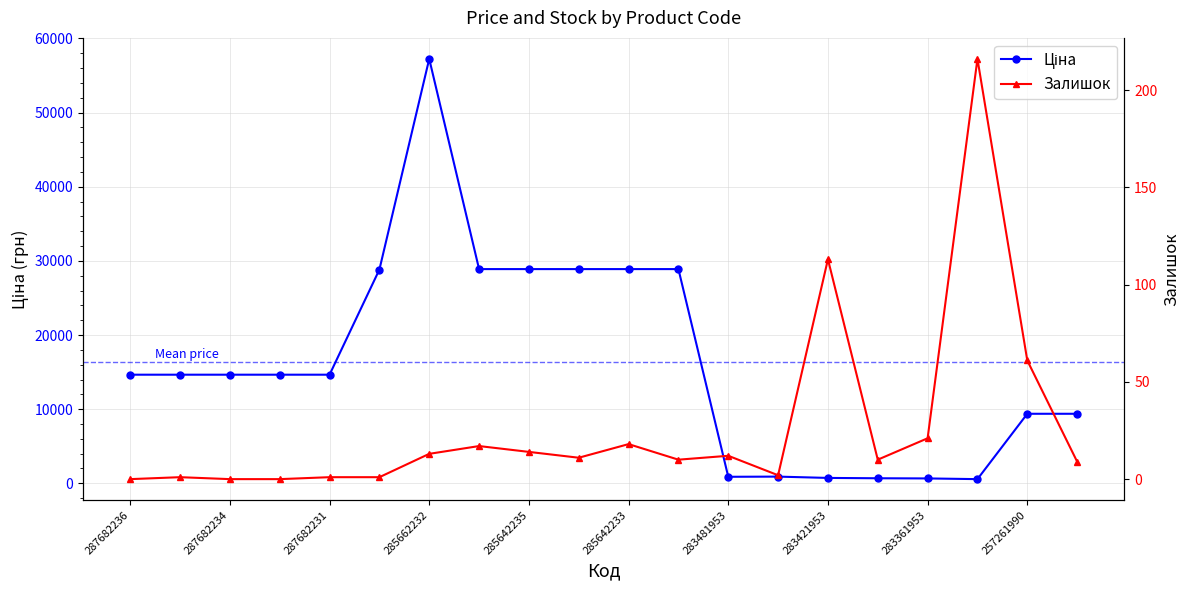

What position from the left is 287682234?

3